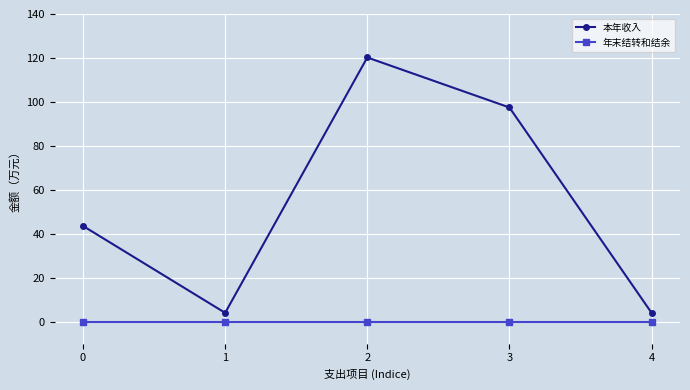

What is the difference between the highest and lowest values at 1?

4.0